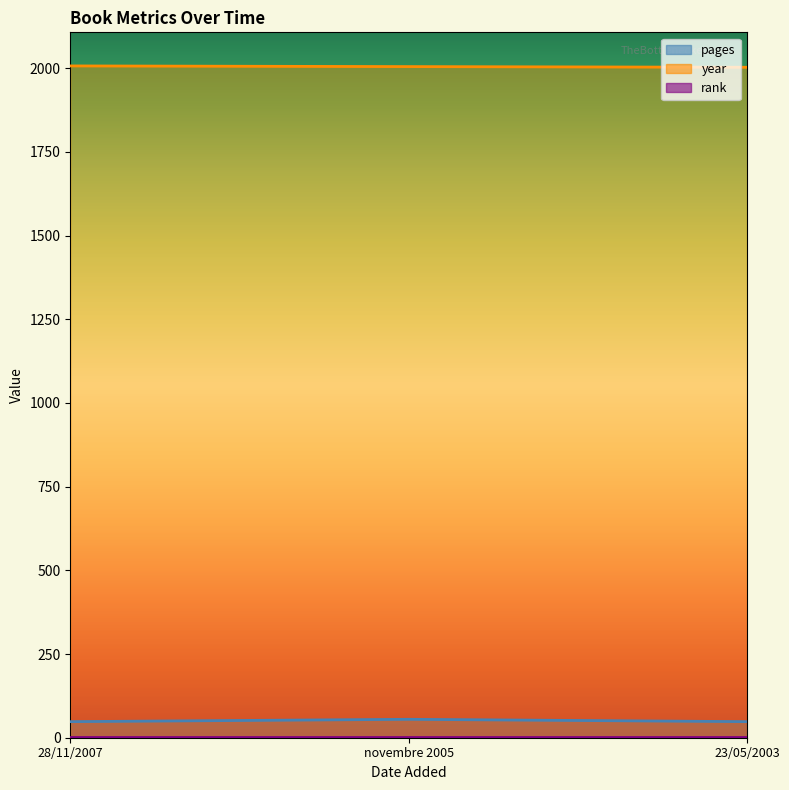

True or false: year has a value of 3226 at 28/11/2007.

False